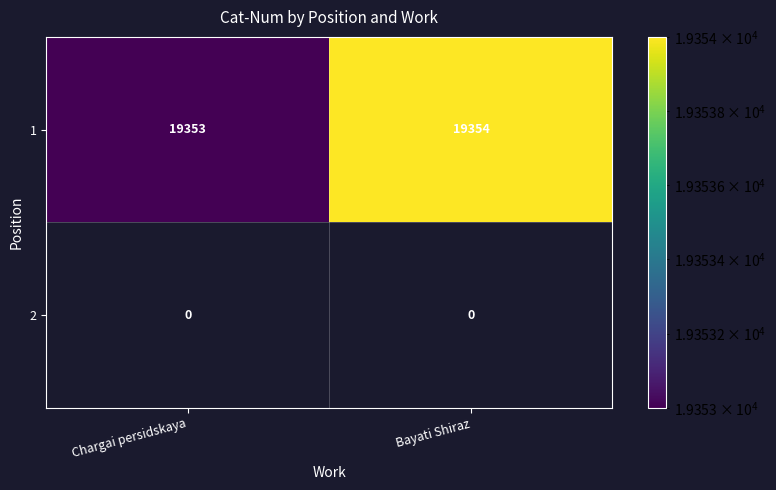

At which category is the sum across all series the highest?

Bayati Shiraz